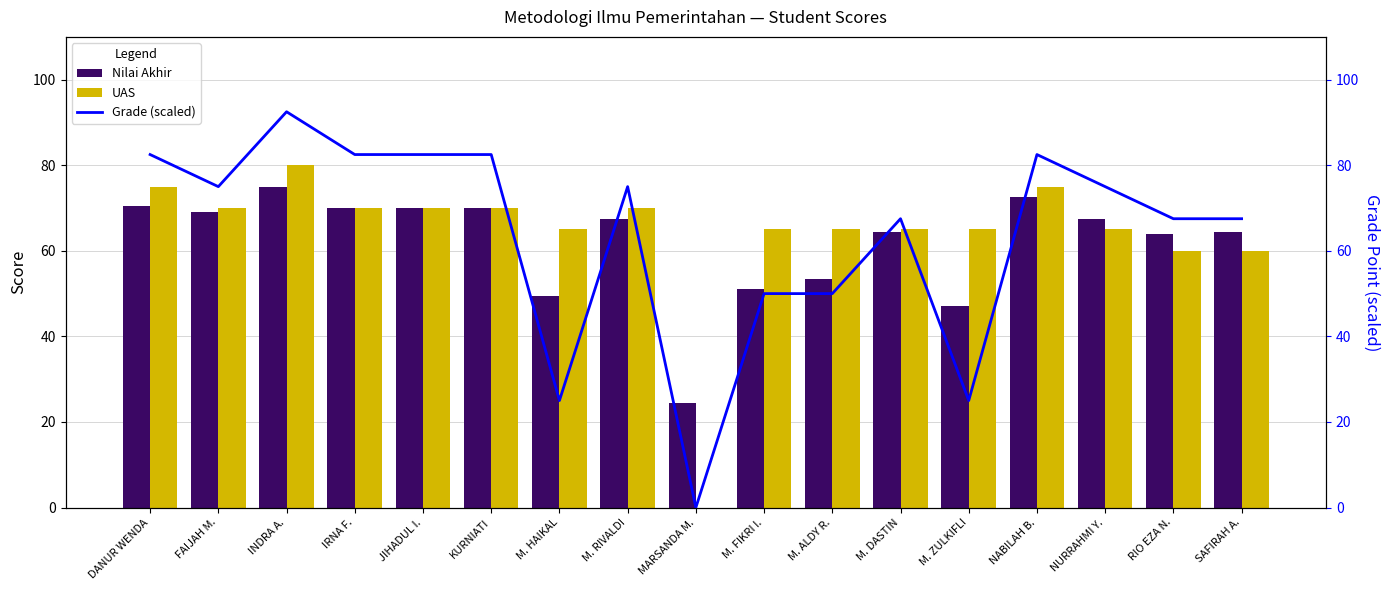

What is the value of the Grade (scaled) bar at the 5th from the left?

82.5